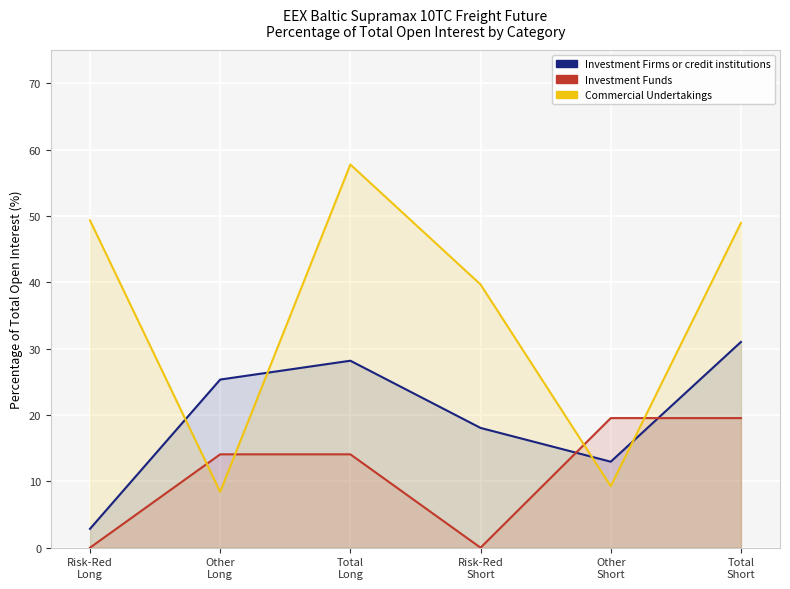

What is the highest value of the Commercial Undertakings series?

57.8